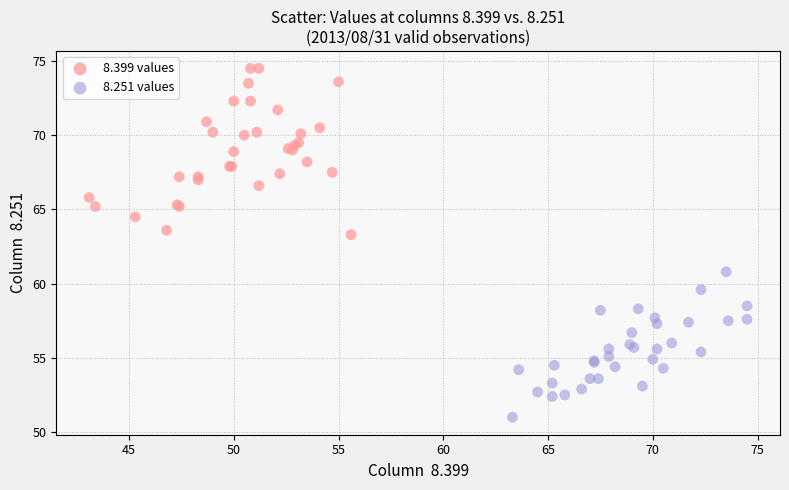

Which series has the widest spread of Y values?

8.399 values